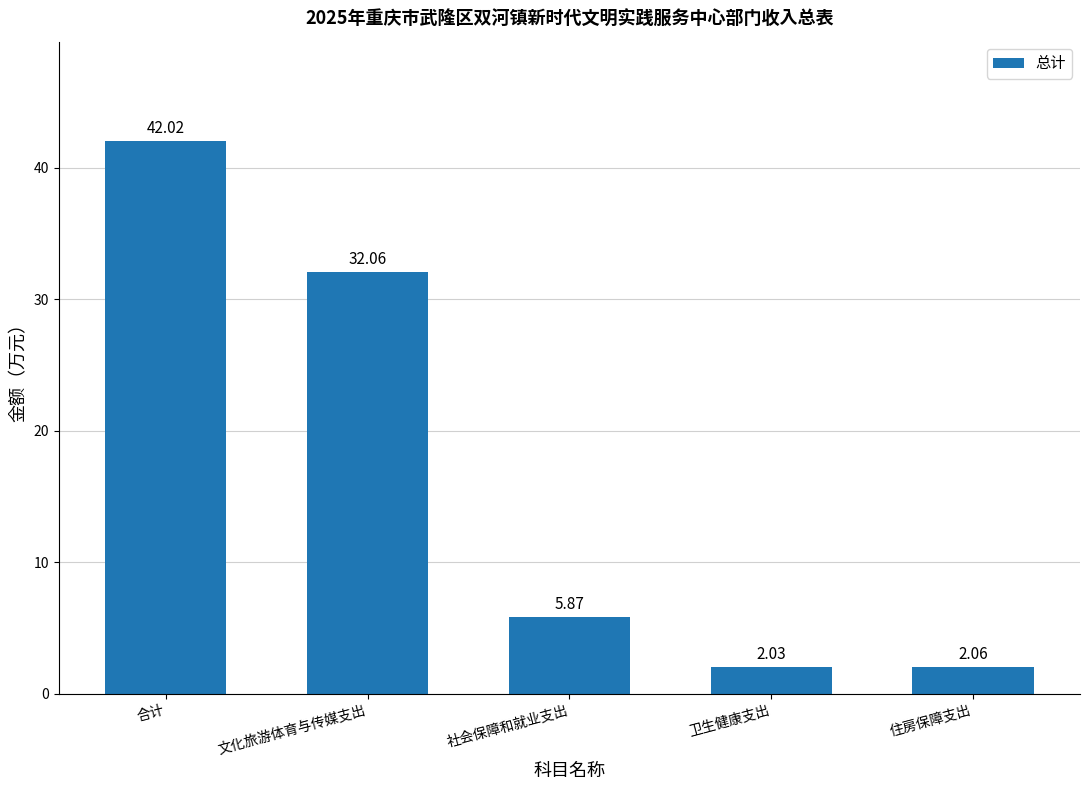

The value at 文化旅游体育与传媒支出 is 12.9. True or false?

False